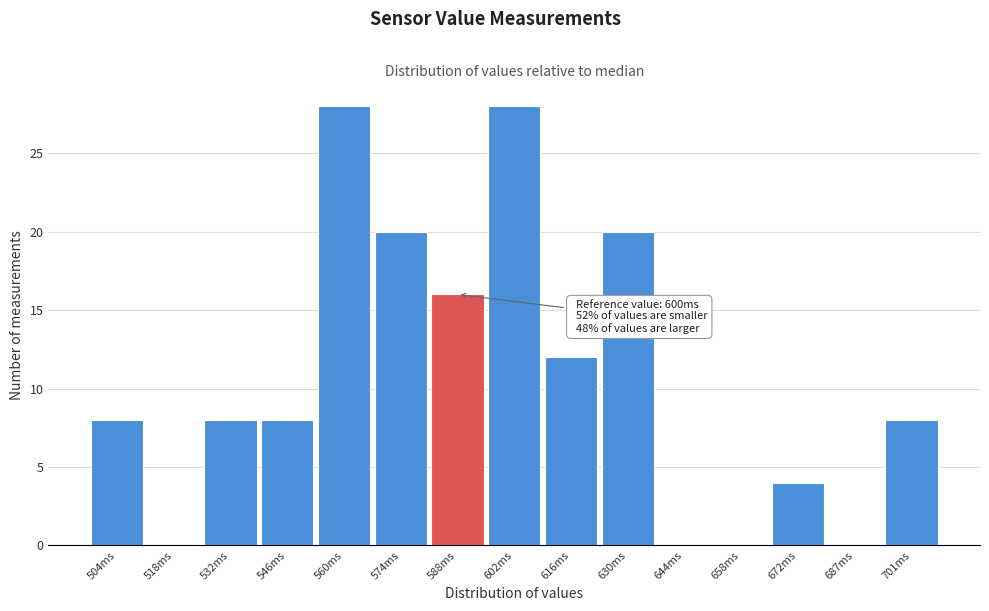

Reading left to right, list all the values displayed in this chart.

504ms=8	518ms=0	532ms=8	546ms=8	560ms=28	574ms=20	588ms=16	602ms=28	616ms=12	630ms=20	644ms=0	658ms=0	672ms=4	687ms=0	701ms=8